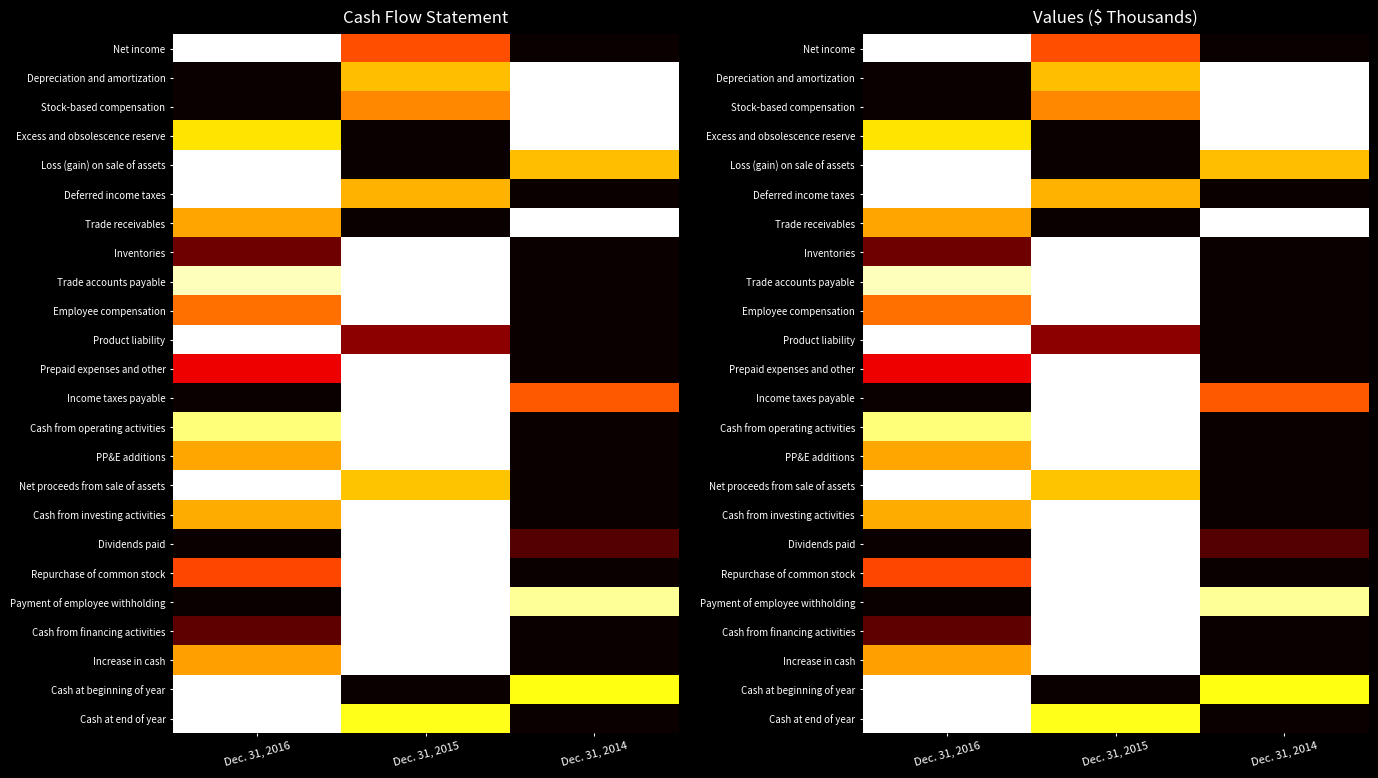

Which has a higher value, Dec. 31, 2014 or Dec. 31, 2016?

Dec. 31, 2016